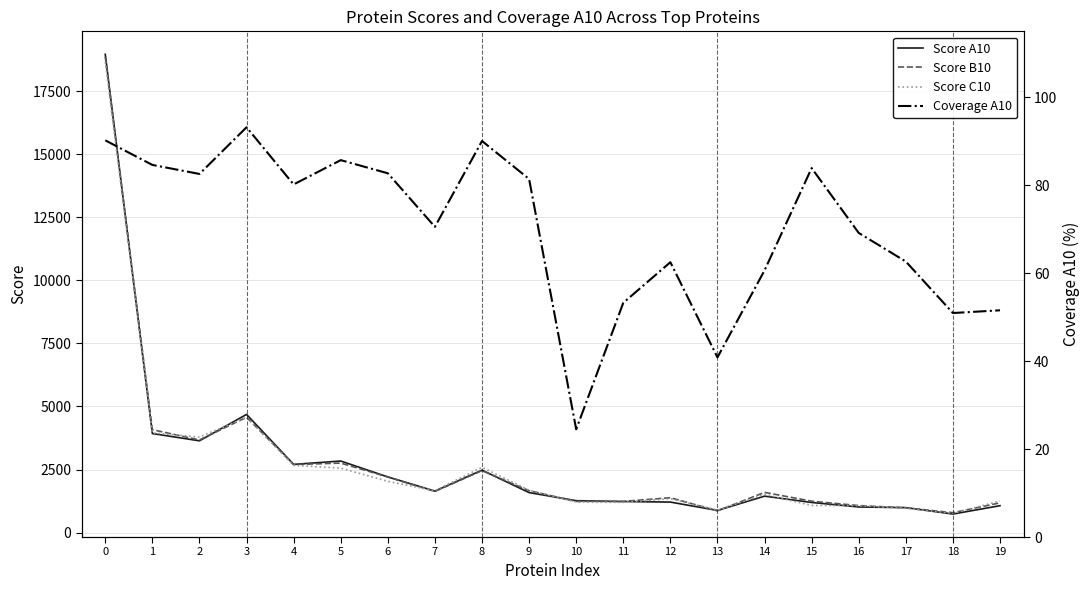

List the series in order of their peak value, lowest first.

Coverage A10, Score C10, Score B10, Score A10